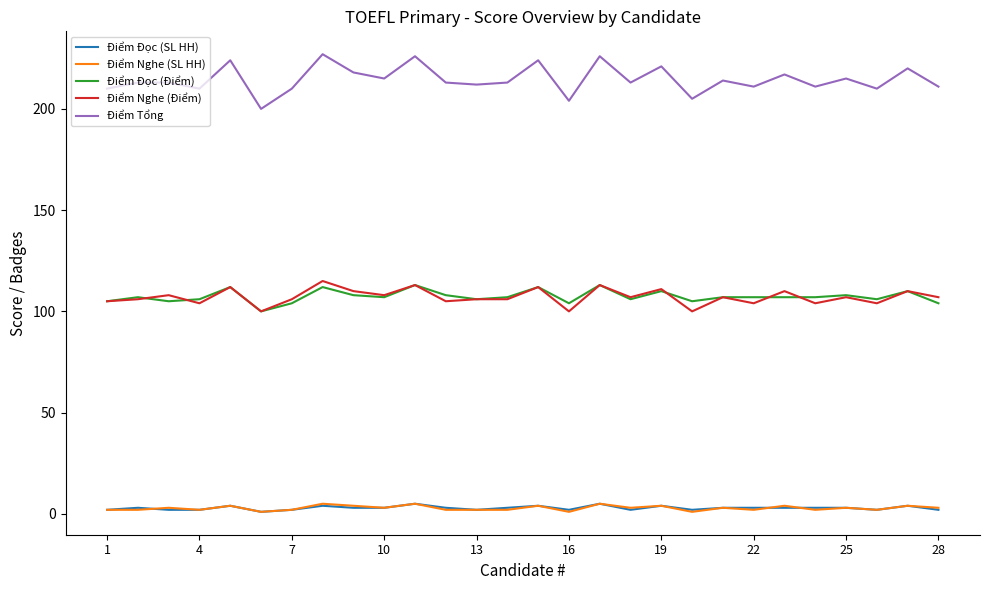

Reading right to left, list all the values displayed in this chart.

Điểm Đọc (SL HH): 2	4	2	3	3	3	3	3	2	4	2	5	2	4	3	2	3	5	3	3	4	2	1	4	2	2	3	2
Điểm Nghe (SL HH): 3	4	2	3	2	4	2	3	1	4	3	5	1	4	2	2	2	5	3	4	5	2	1	4	2	3	2	2
Điểm Đọc (Điểm): 104	110	106	108	107	107	107	107	105	110	106	113	104	112	107	106	108	113	107	108	112	104	100	112	106	105	107	105
Điểm Nghe (Điểm): 107	110	104	107	104	110	104	107	100	111	107	113	100	112	106	106	105	113	108	110	115	106	100	112	104	108	106	105
Điểm Tổng: 211	220	210	215	211	217	211	214	205	221	213	226	204	224	213	212	213	226	215	218	227	210	200	224	210	213	213	210